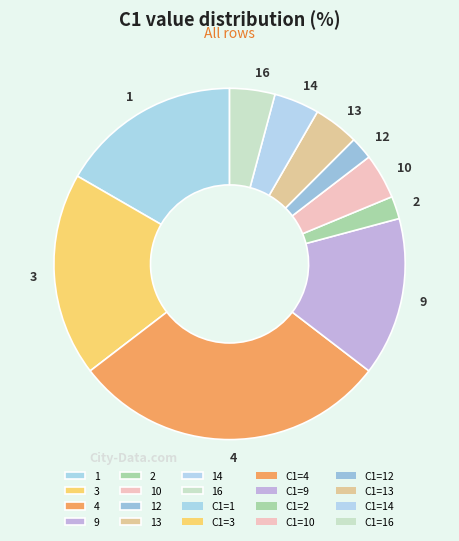

Which slice is the largest?

4